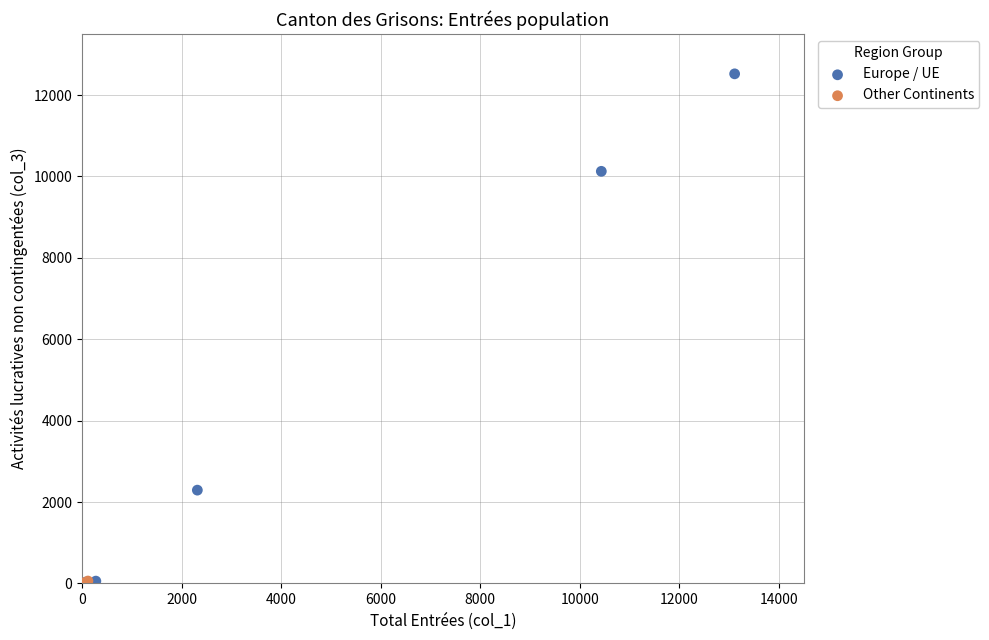

Which series reaches the maximum Y coordinate?

Europe / UE